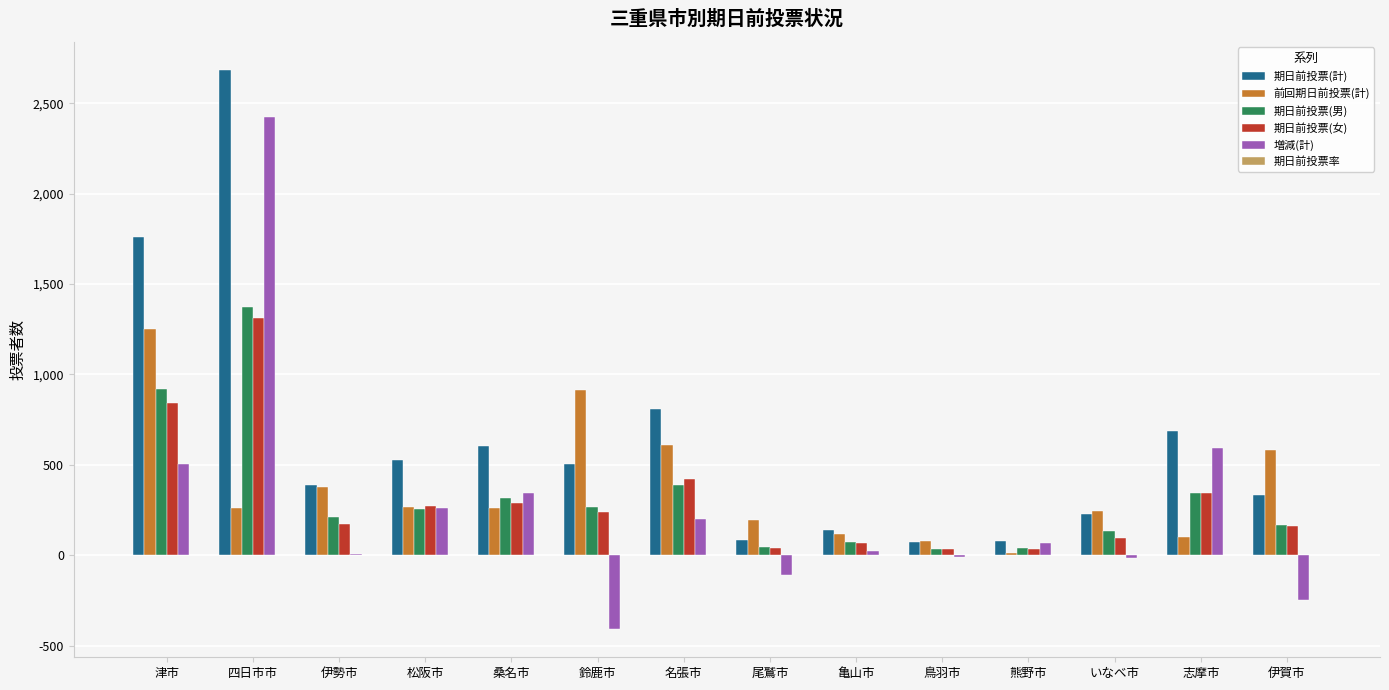

Which series changed the most between 四日市市 and 伊勢市?

増減(計)